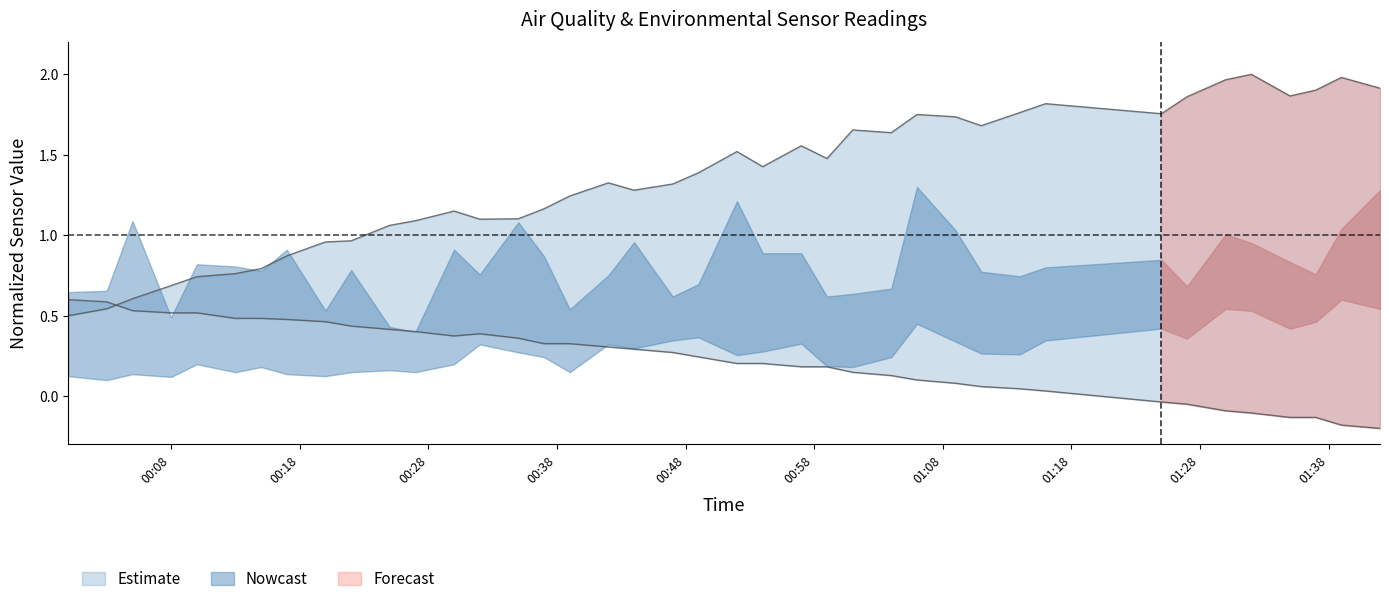

What is the label of the 24th point from the left?

2022/09/01 00:57